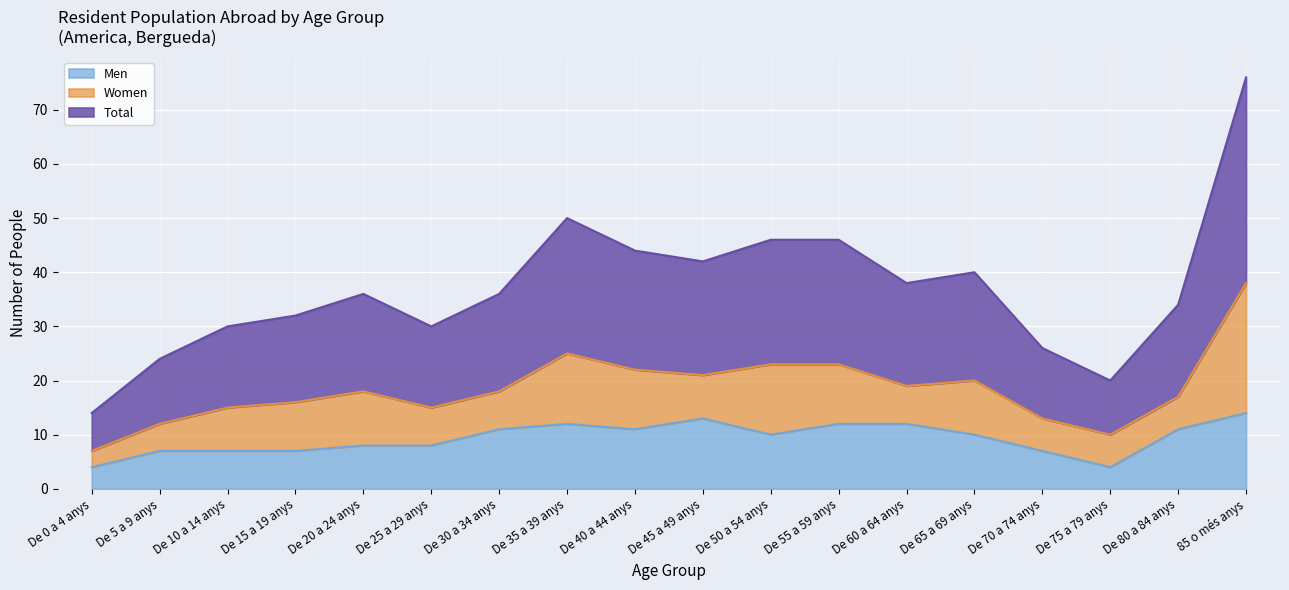

The Total series shows 18 at De 30 a 34 anys. True or false?

True